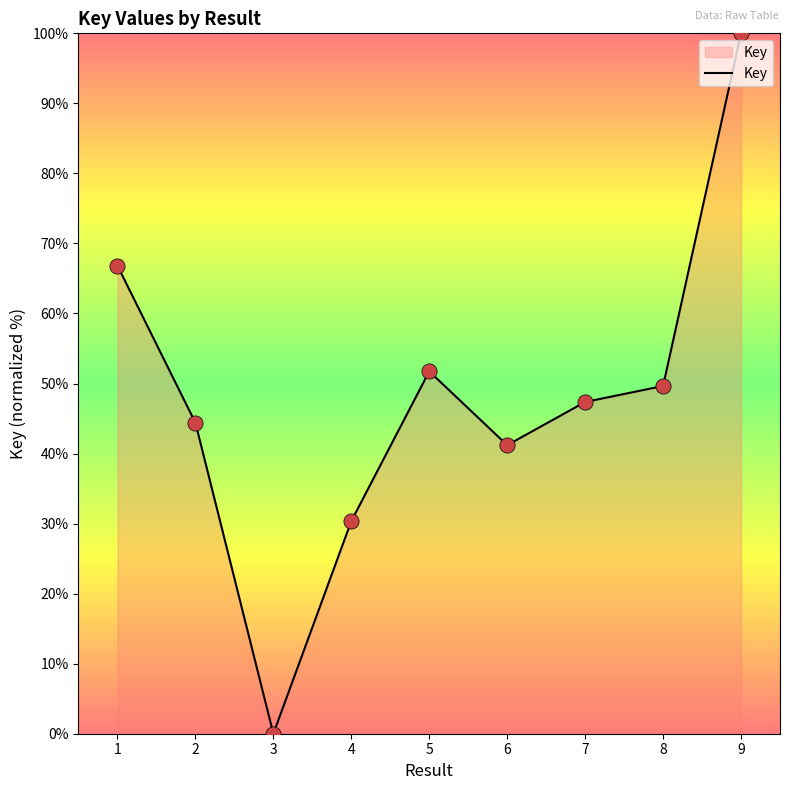

Approximately how many times larger is the value at 4 compared to 6?

0.7